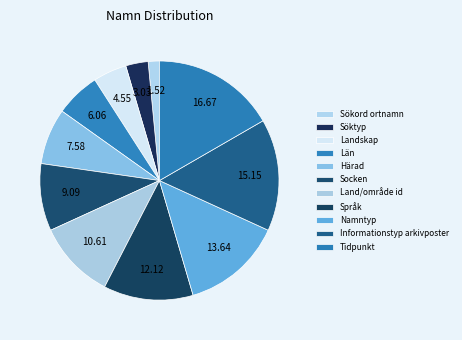

To the nearest percent, what is the difference between the largest and smallest slice percentages?

15%